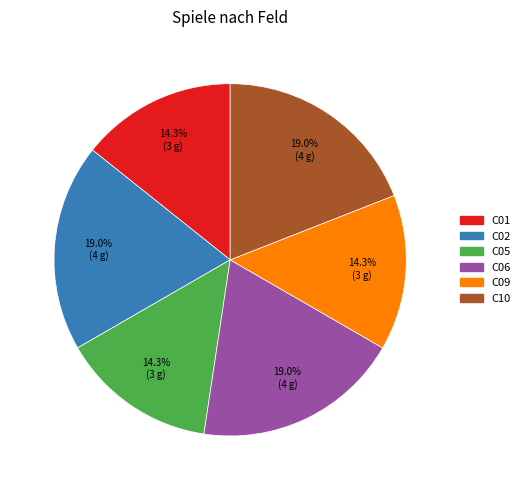

To the nearest percent, what percentage of the pie is C01?

14%